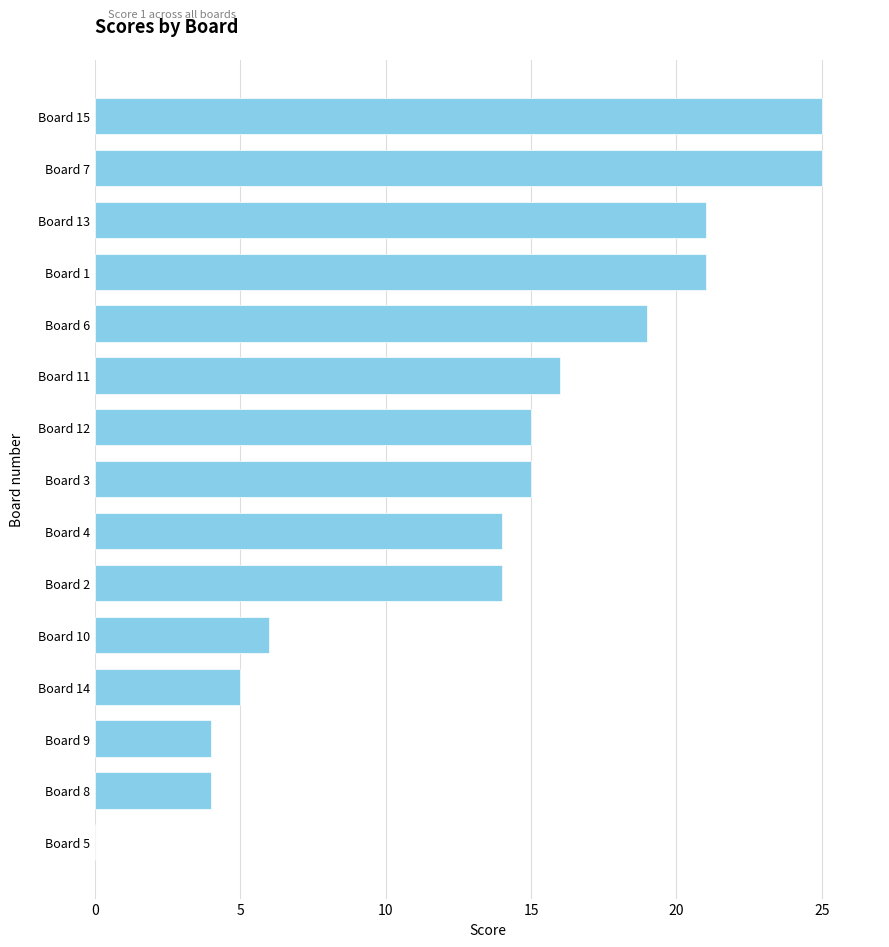

What is the change in value from Board 11 to Board 7?

+9